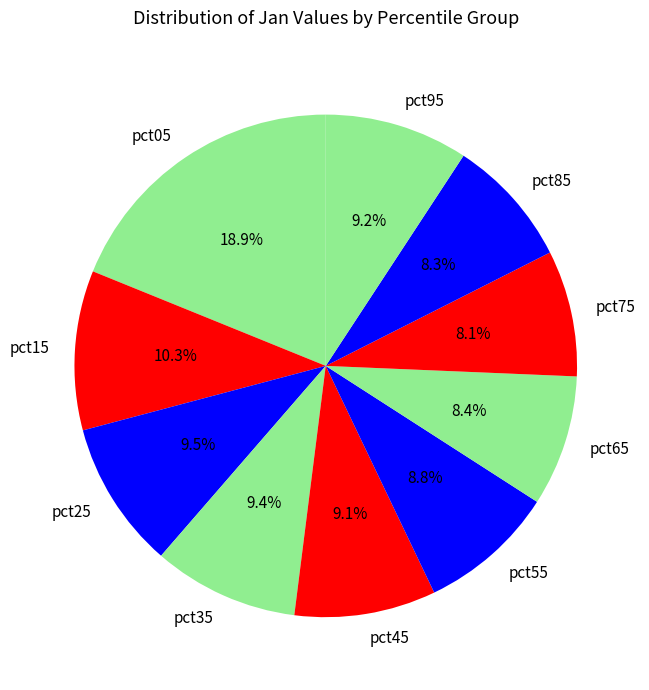

Which category has the biggest portion of the pie?

pct05